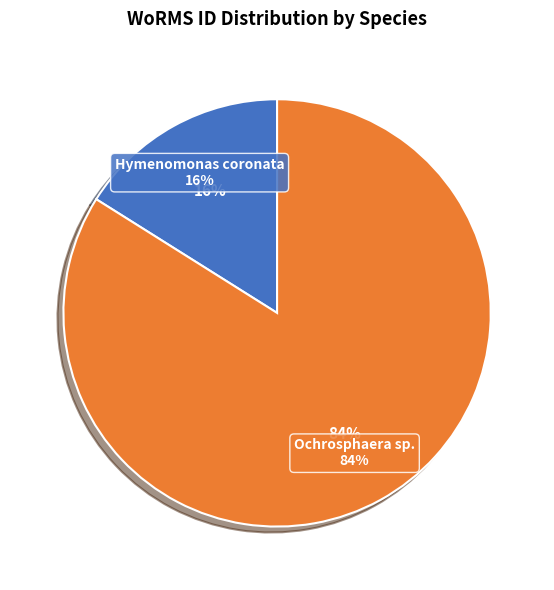

Approximately how many times larger is the value at Ochrosphaera sp. compared to Hymenomonas coronata?

5.2